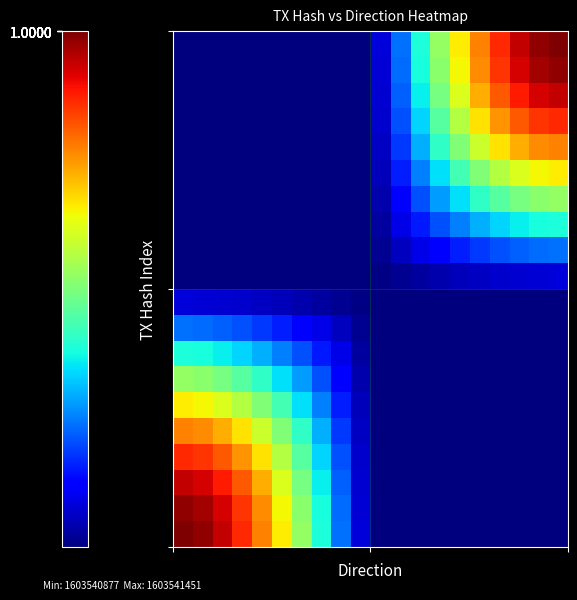

Count the number of data series in this chart.

20